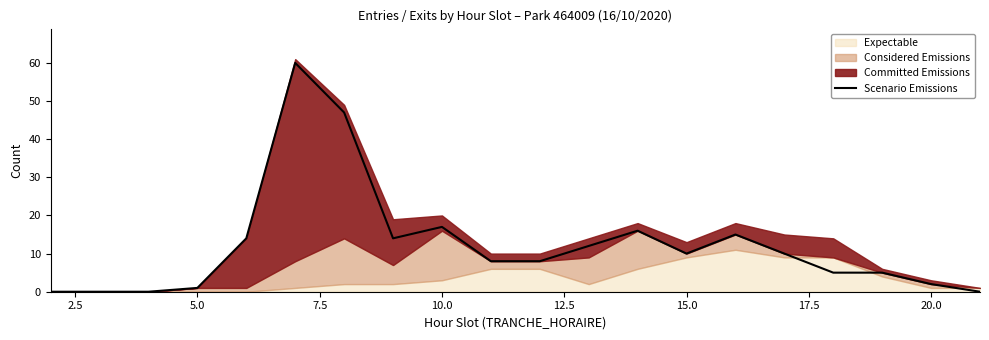

What is the value of the 14th point from the left?

10